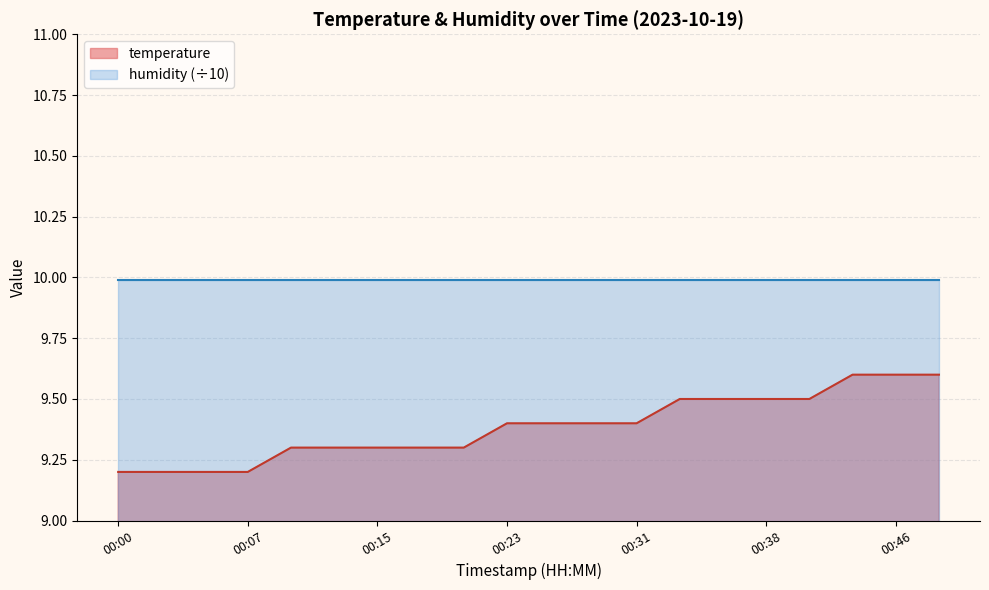

Is it true that the value at 00:41 is 14.4?

False